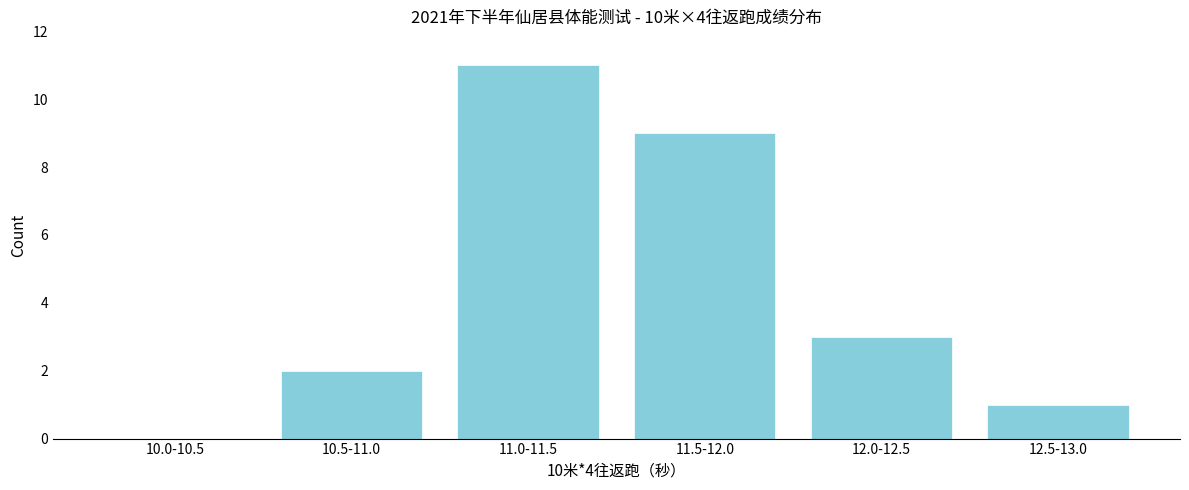

Reading left to right, transcribe all the data shown in this chart.

10.0-10.5=0	10.5-11.0=2	11.0-11.5=11	11.5-12.0=9	12.0-12.5=3	12.5-13.0=1